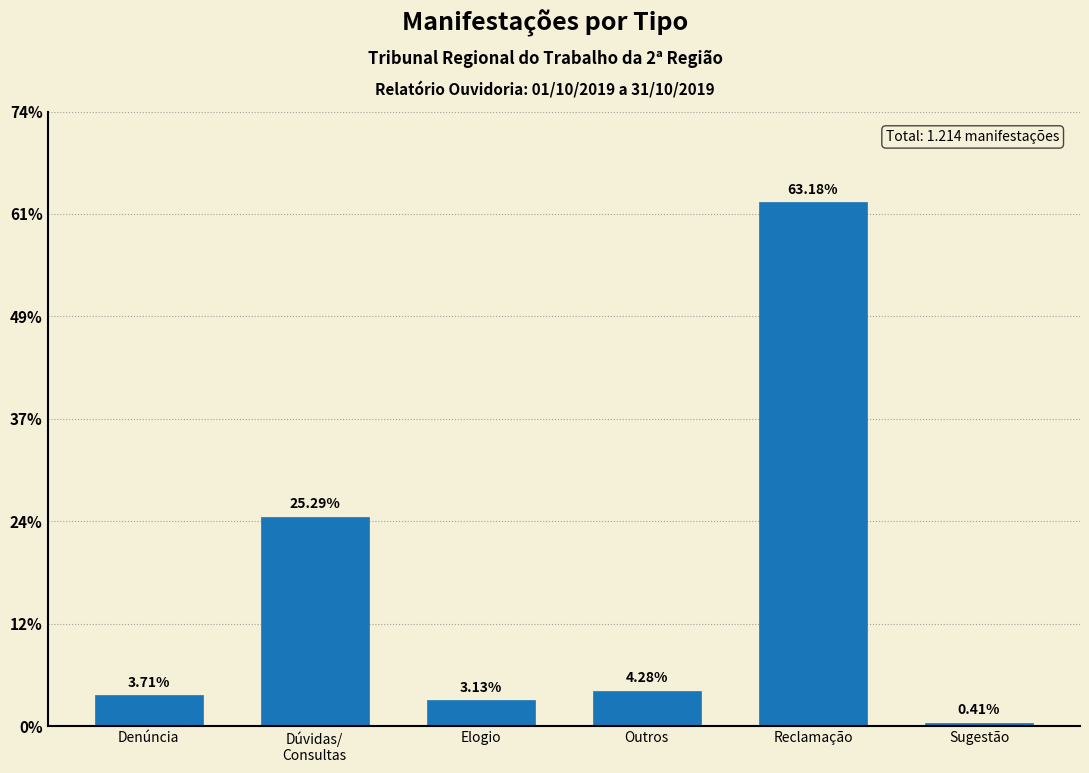

Are the bars horizontal?

No